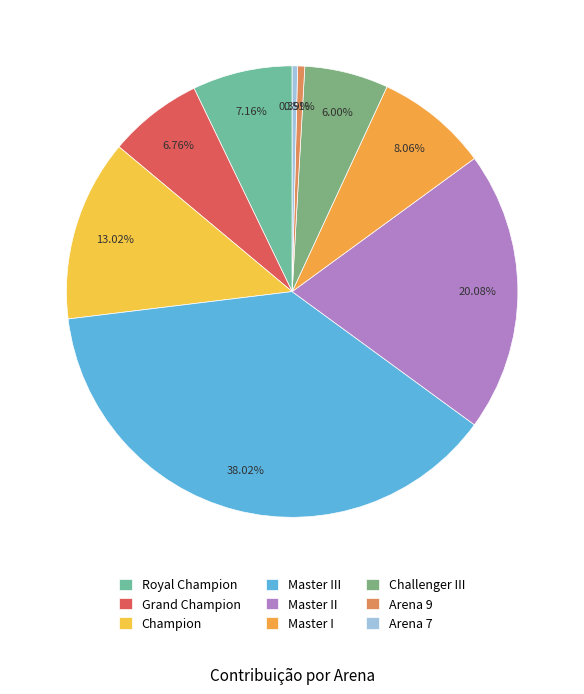

How many slices are in this pie chart?

9